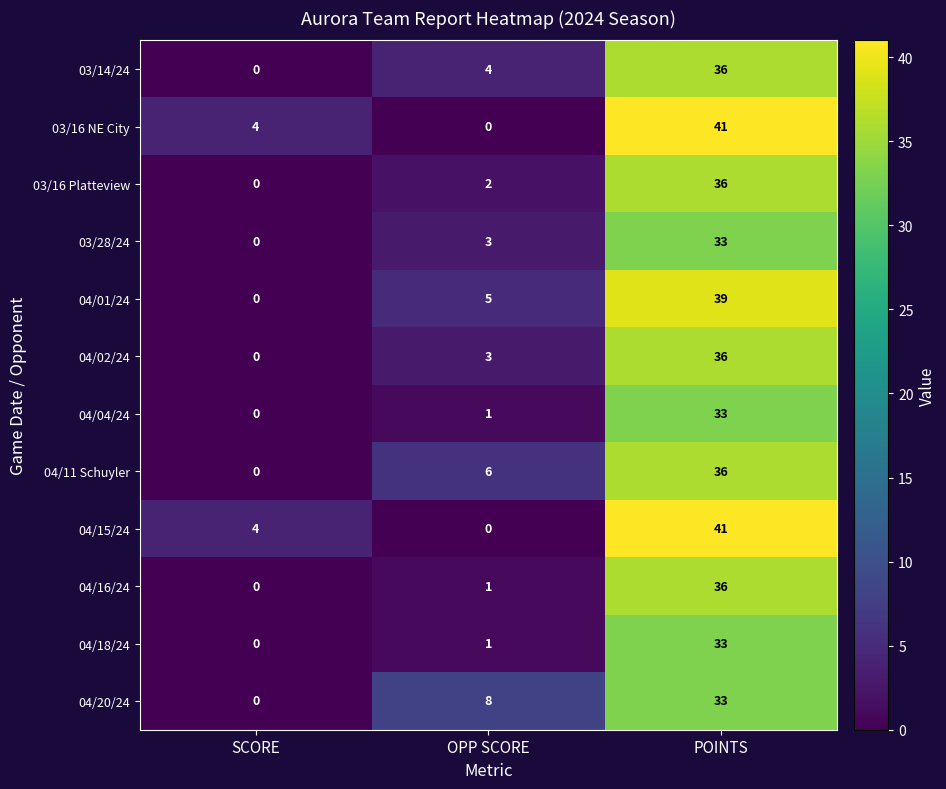

How many categories are shown in the chart?

3